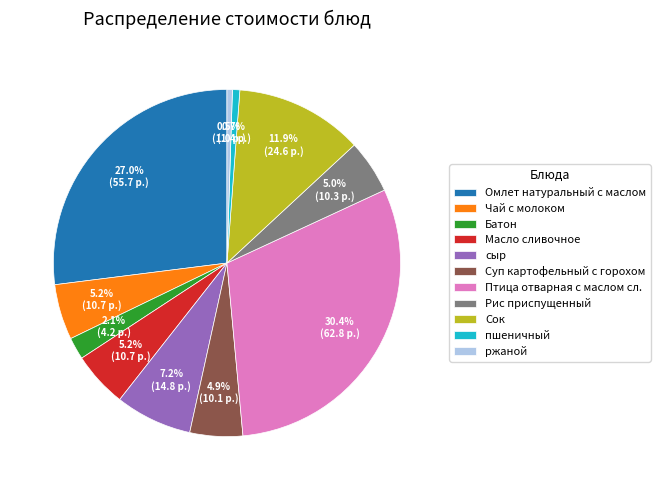

What is the total percentage of Птица отварная с маслом сл. and пшеничный?

31.1%